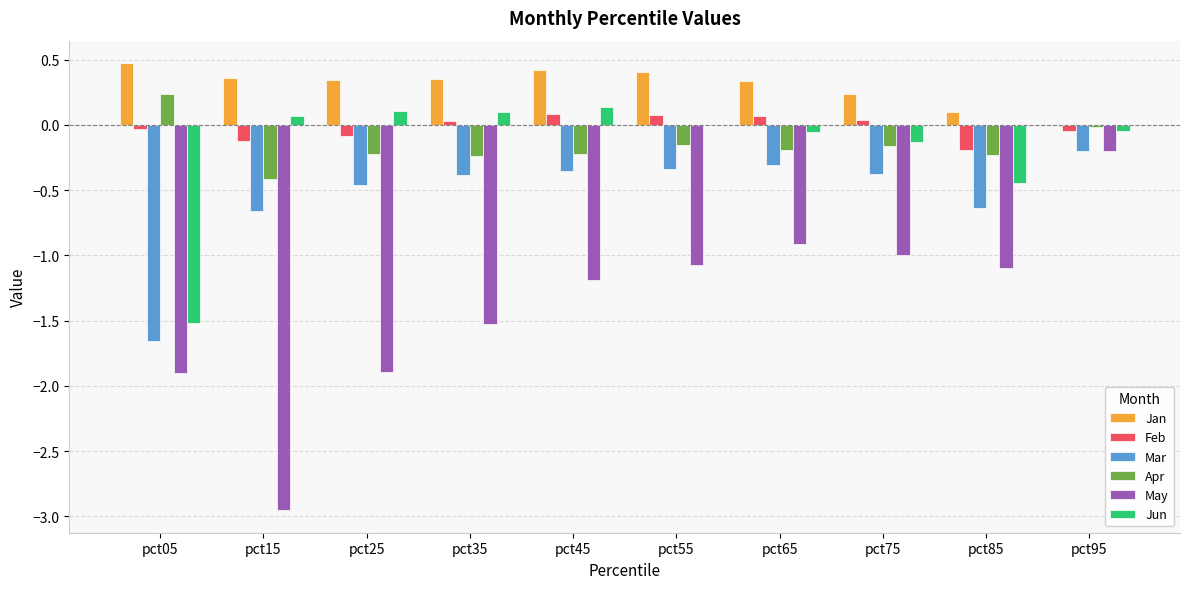

Between pct35 and pct55, which series saw the biggest shift?

May